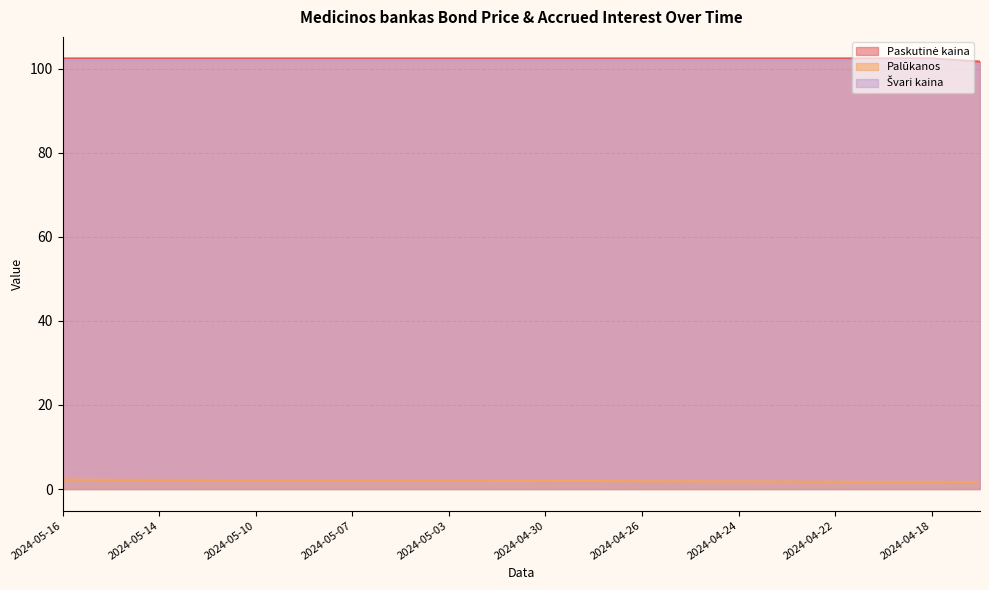

How many values in the Švari kaina series are below 102?

1